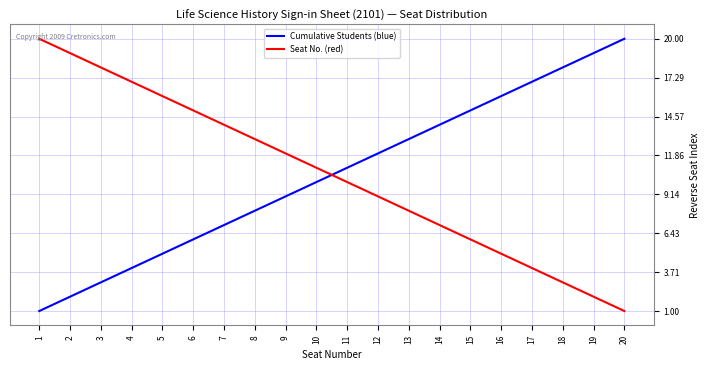

At which label does Seat No. (red) reach its peak?

1